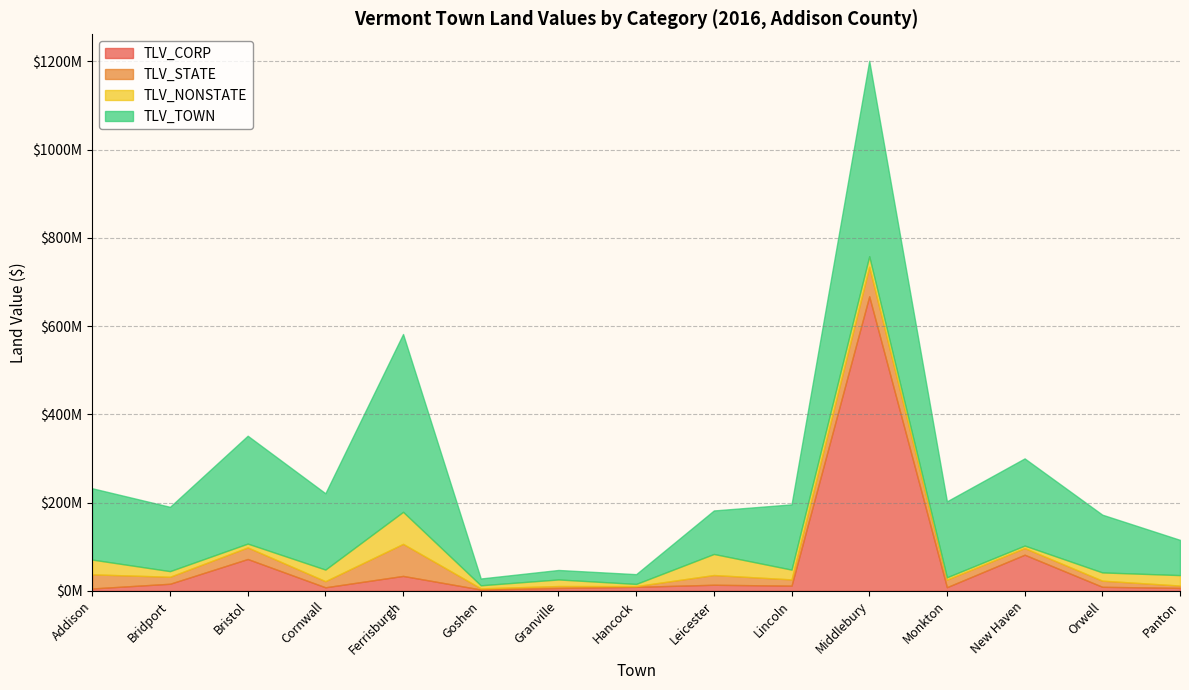

True or false: TLV_CORP has a value of 667693600 at Middlebury.

True